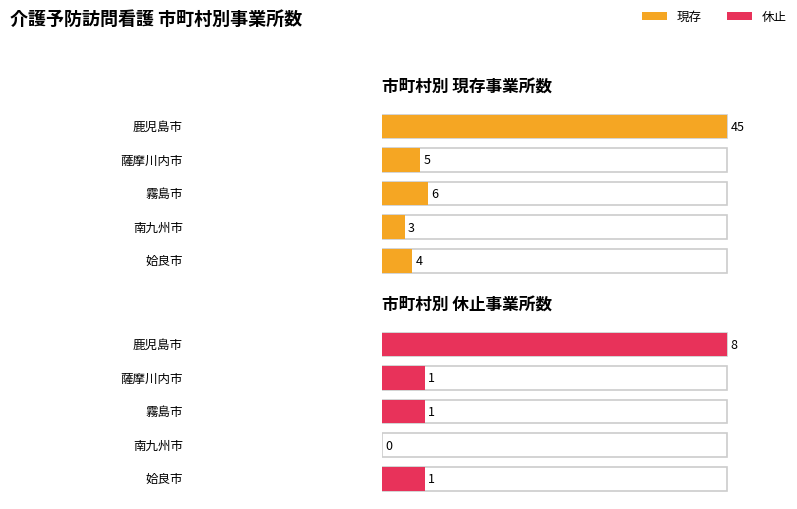

Does the chart contain any negative values?

No